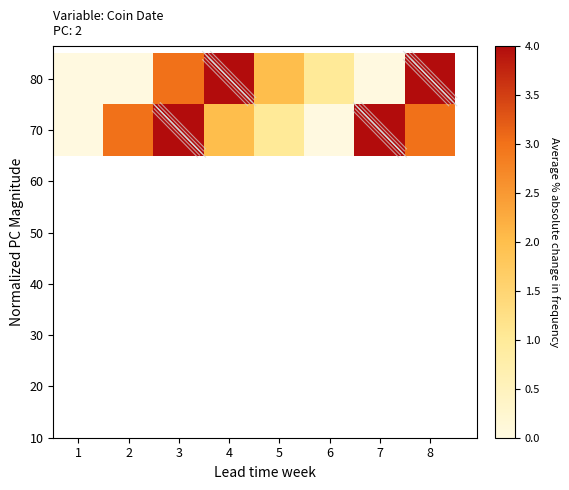

Reading left to right, what are all the values shown in this chart?

80: 1=0	2=0	3=3	4=4	5=2	6=1	7=0	8=4
70: 1=0	2=3	3=4	4=2	5=1	6=0	7=4	8=3